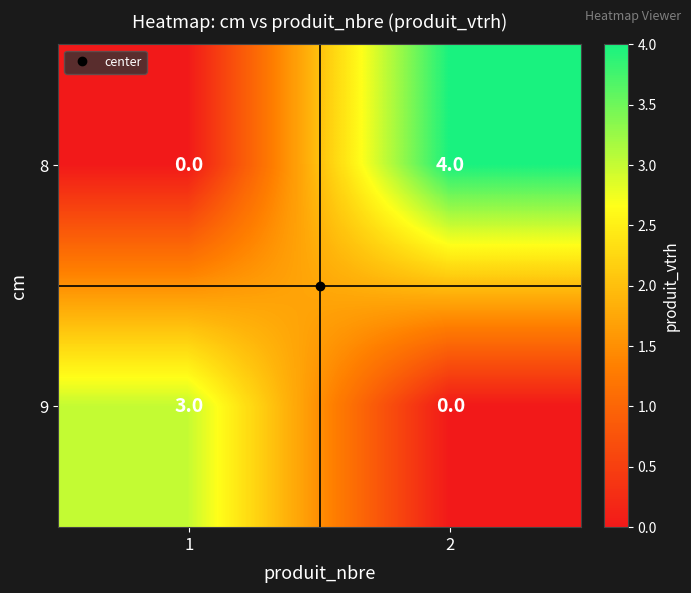

The value of 9 at 2 is 1. True or false?

False